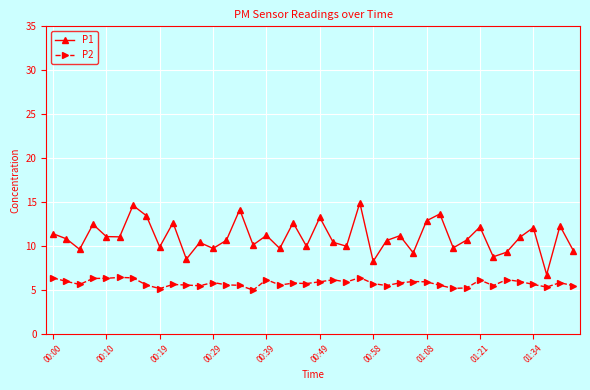

Does the chart have visible grid lines?

Yes